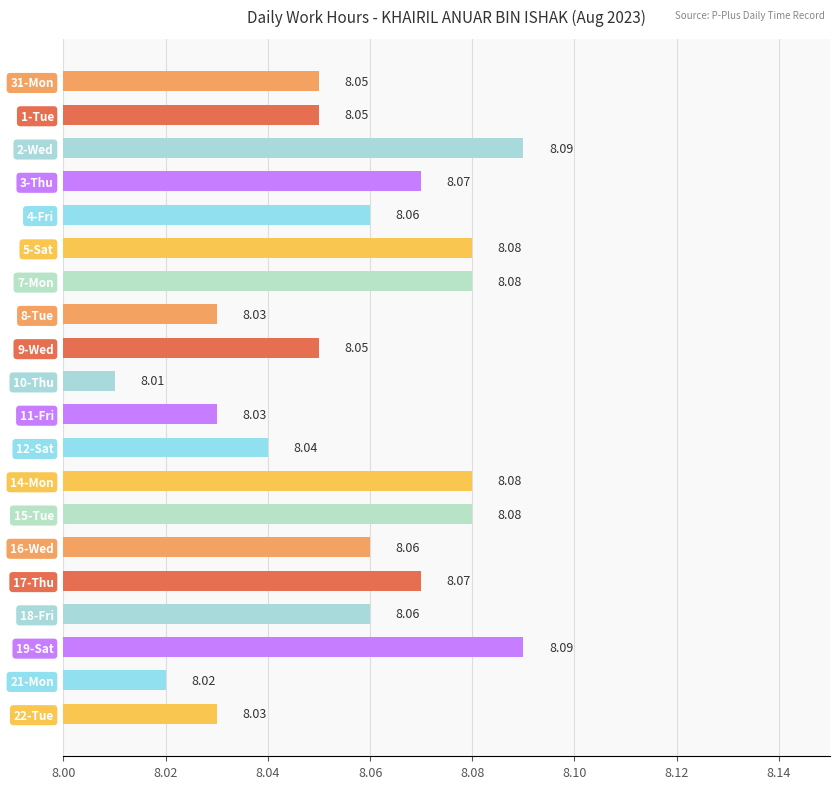

Between 3-Thu and 19-Sat, which is larger?

19-Sat